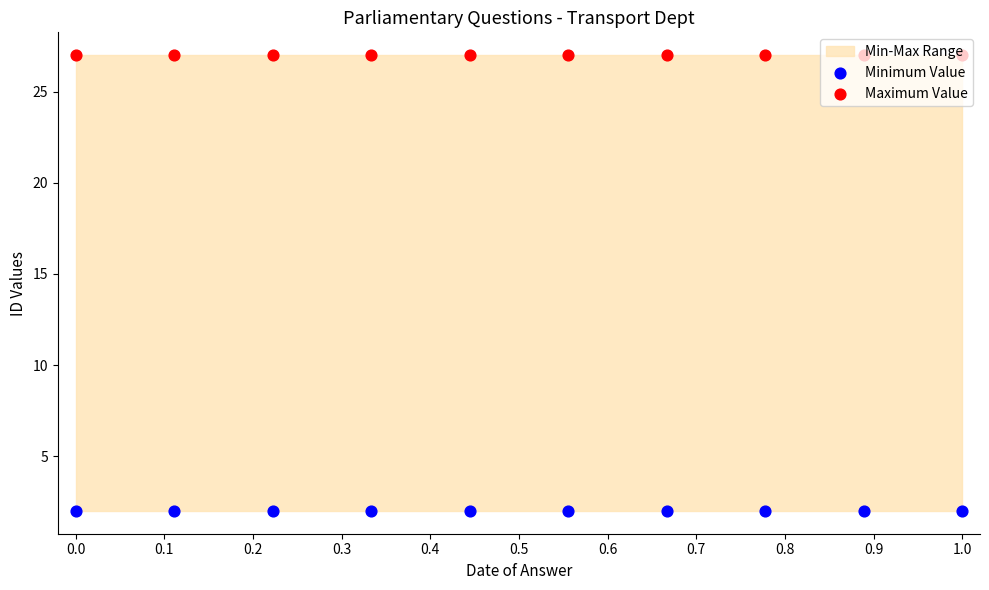

Which series has the widest spread of Y values?

Minimum Value